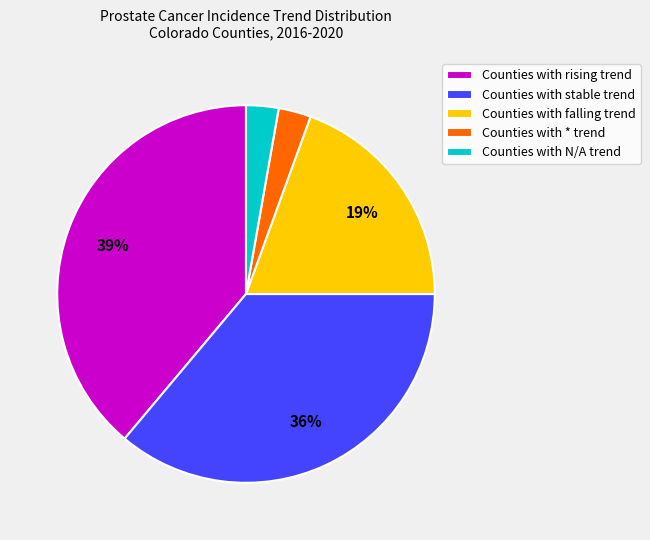

To the nearest percent, what is the combined percentage of Counties with falling trend and Counties with N/A trend?

22%